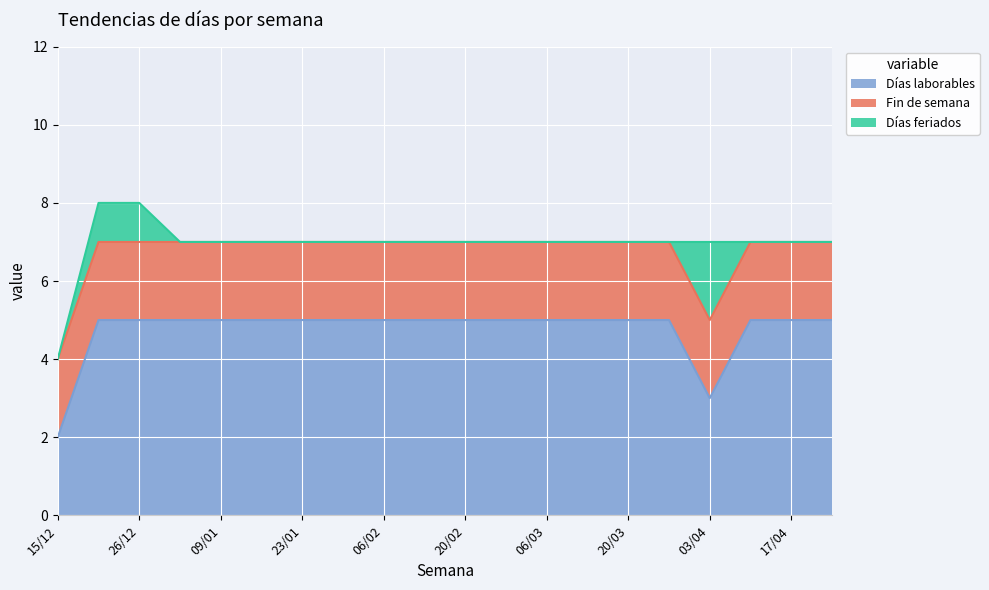

How many interior local peaks does the Días feriados series have?

1